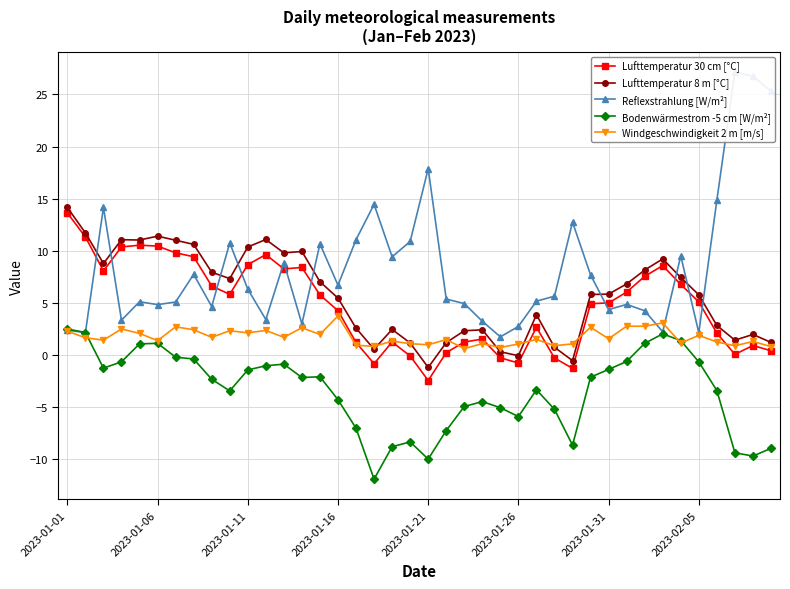

How many lines are shown in the chart?

5